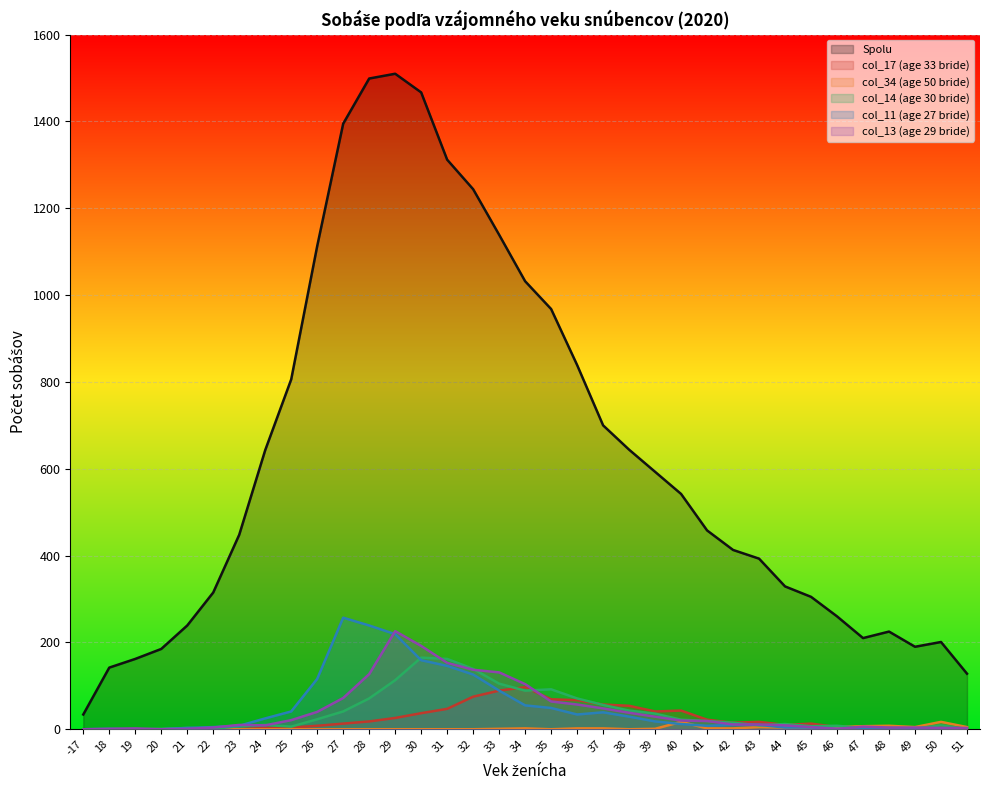

How many values in the col_11 (age 27 bride) series exceed 10?

17